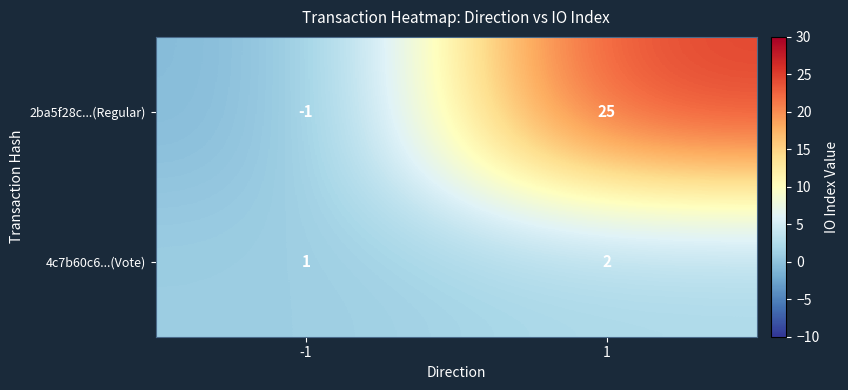

What is the difference between the maximum and minimum values in the 2ba5f28c...(Regular) series?

26